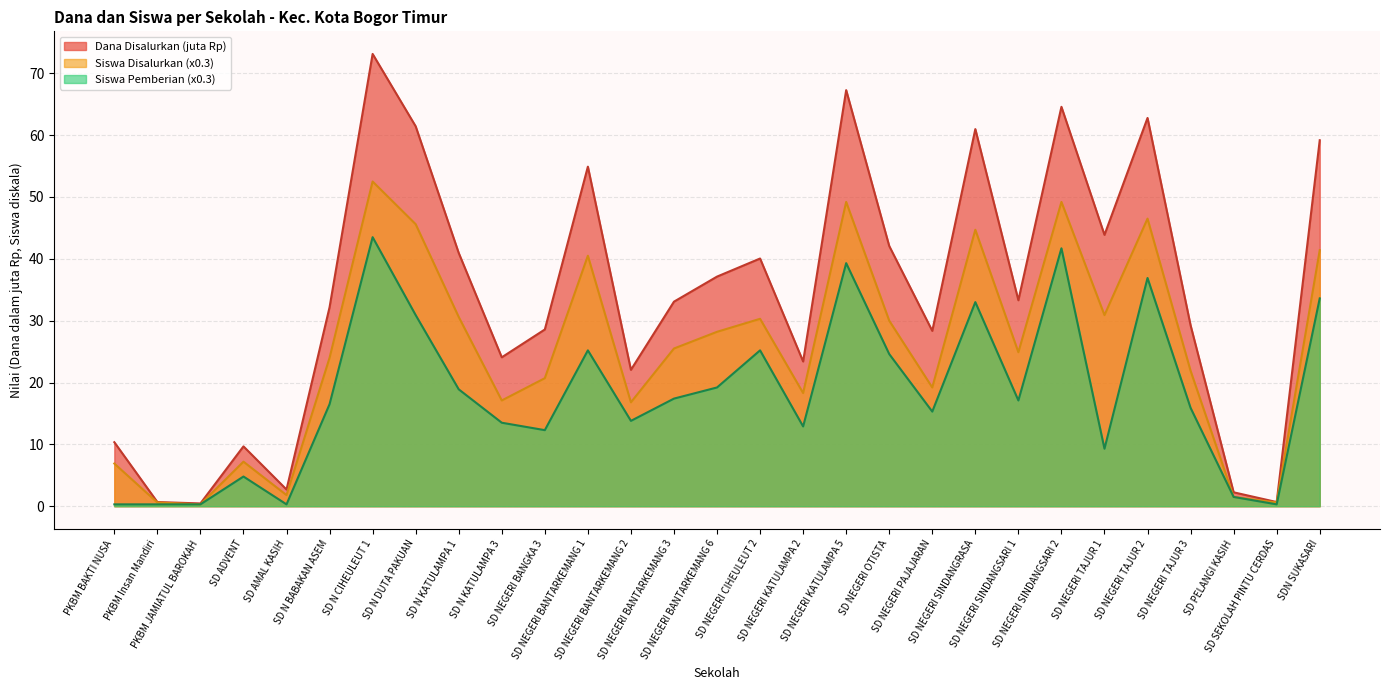

True or false: Siswa Disalurkan and Dana Disalurkan intersect in this chart.

False